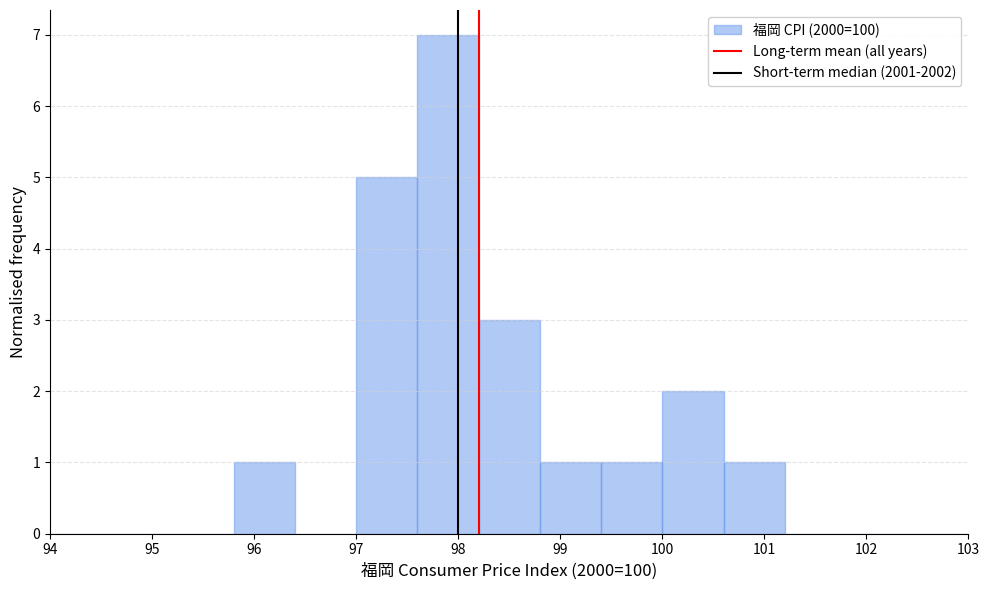

Over which range of the x-axis is the bar tallest?

97.6 to 98.2